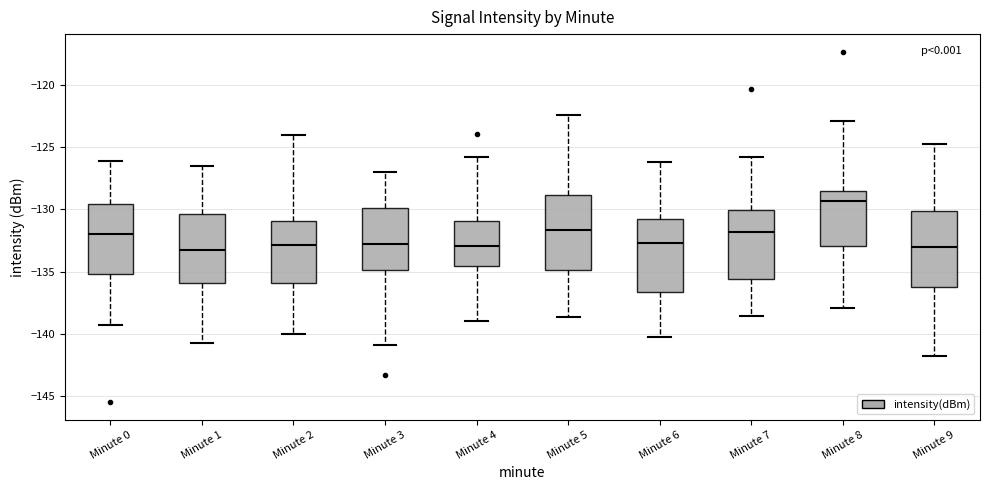

Which box's median line is the highest?

Minute 8